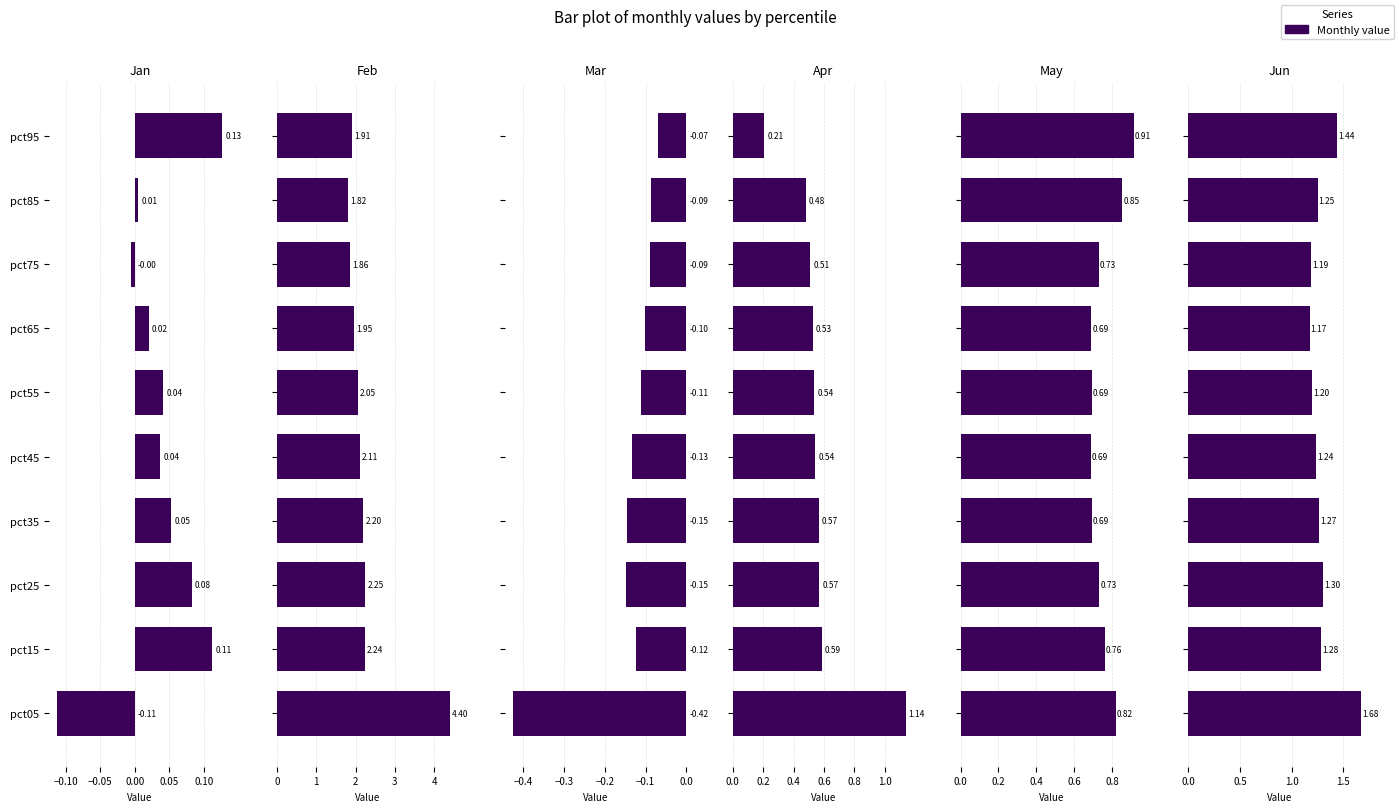

Between pct55 and pct45, which is larger?

pct55